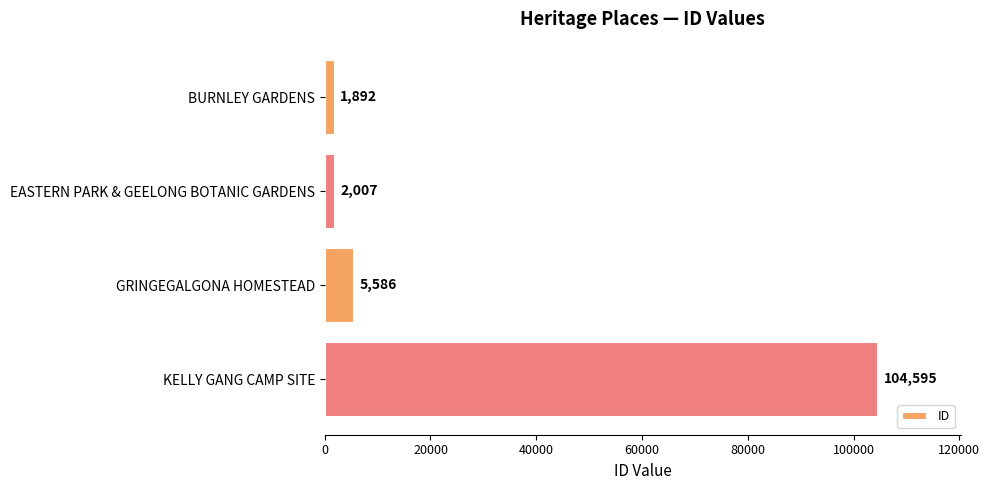

Count the number of categories in the chart.

4